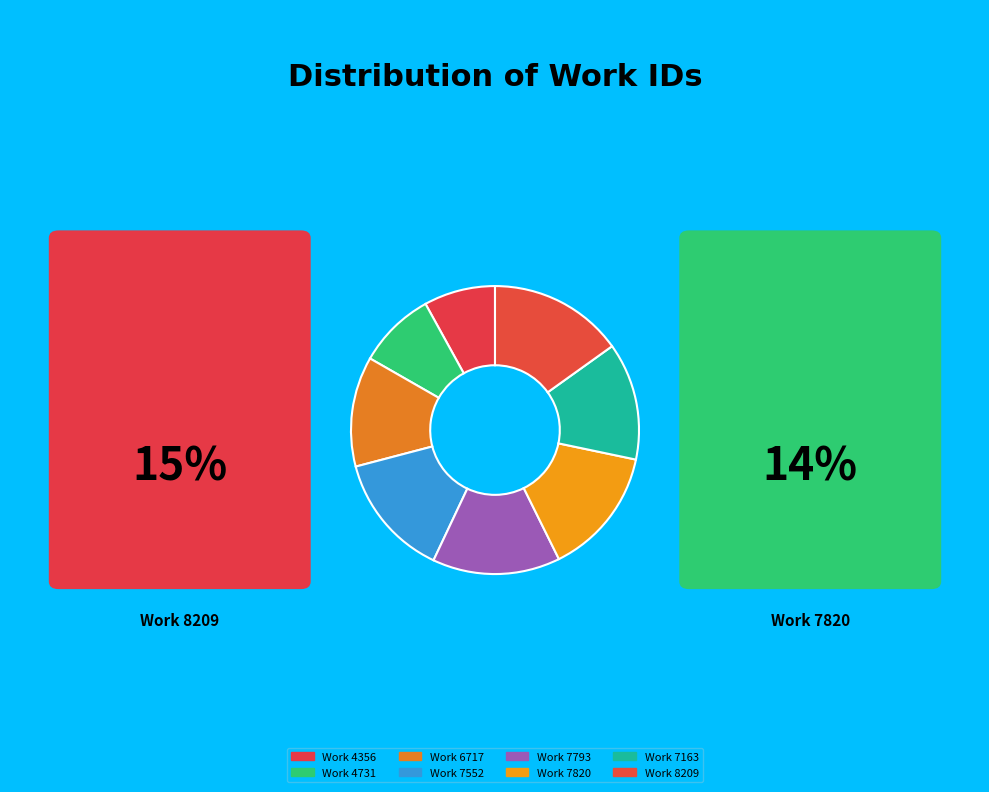

How many segments does this pie chart have?

8